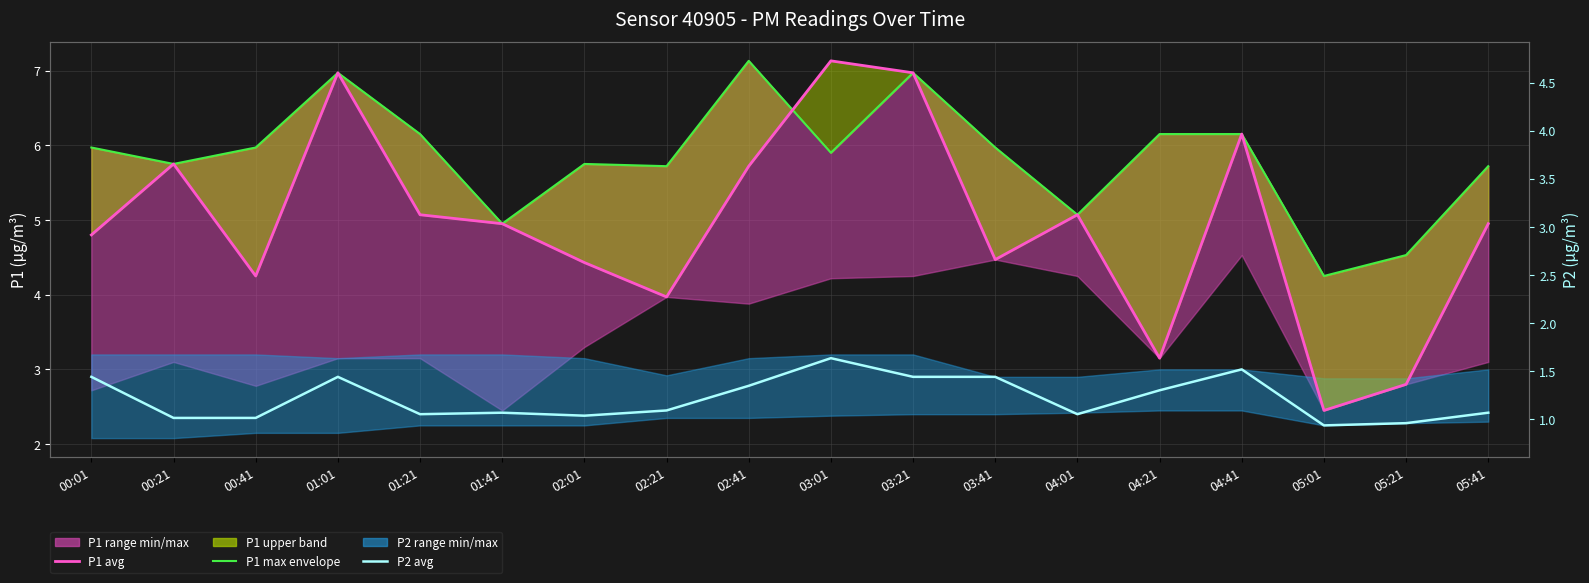

List the labels in order of P1 max envelope value, smallest first.

05:01, 05:21, 01:41, 04:01, 02:21, 05:41, 00:21, 02:01, 03:01, 00:01, 00:41, 03:41, 01:21, 04:21, 04:41, 01:01, 03:21, 02:41